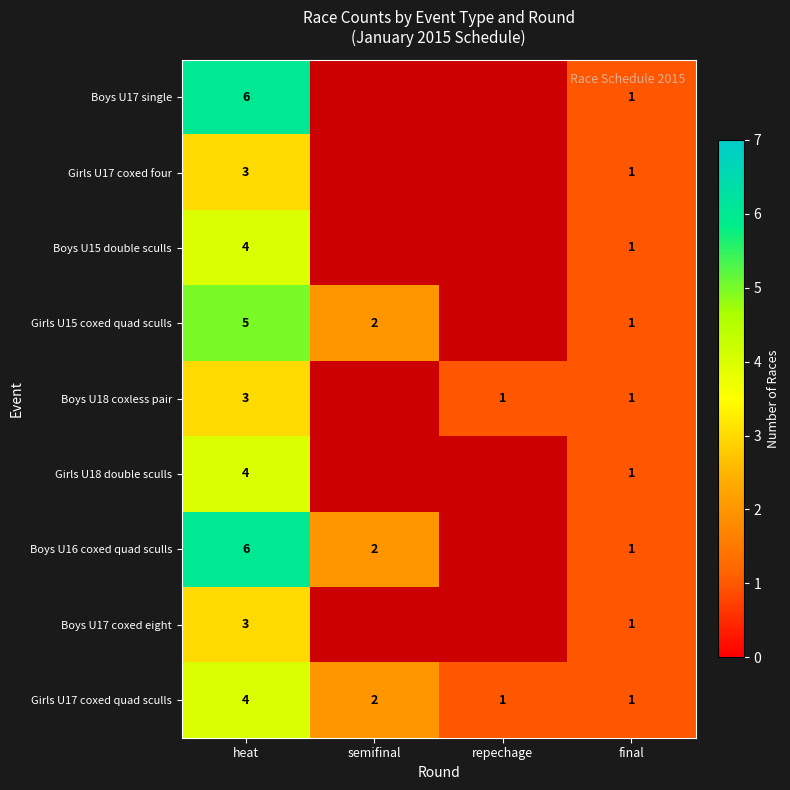

At how many categories does at least one series exceed 0?

4